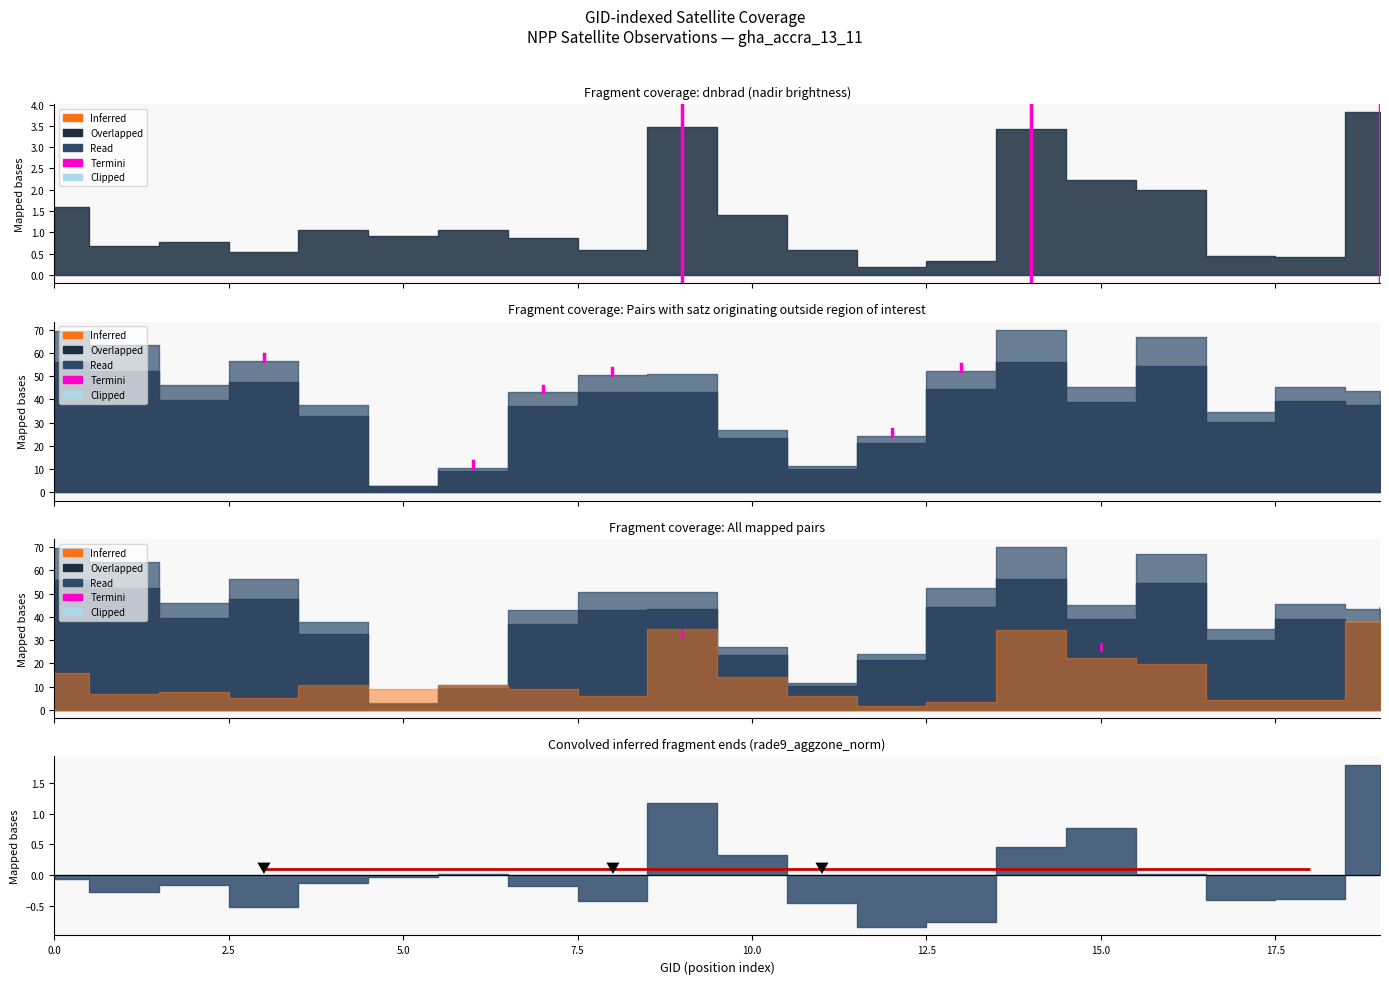

What is the label of the 2nd point from the left?

2.5